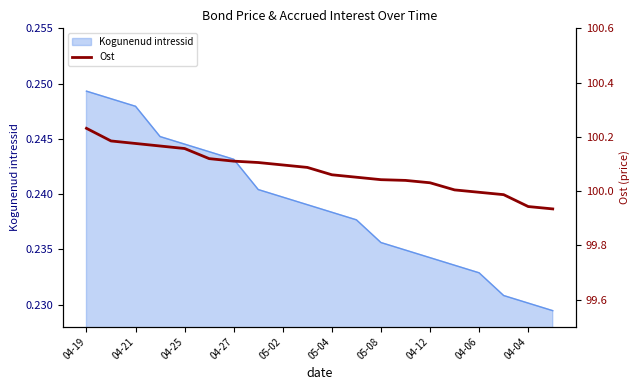

What is the value of the 13th point from the left?

100.0